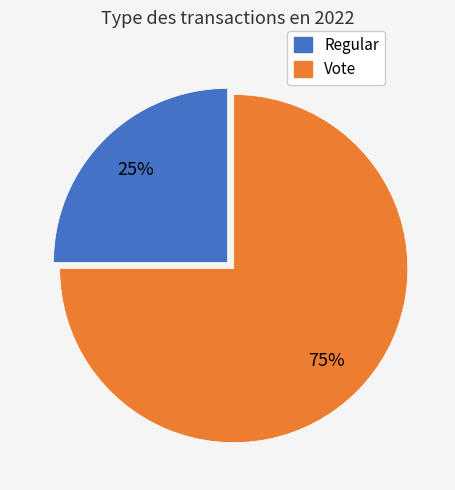

Which has a higher value, Regular or Vote?

Vote